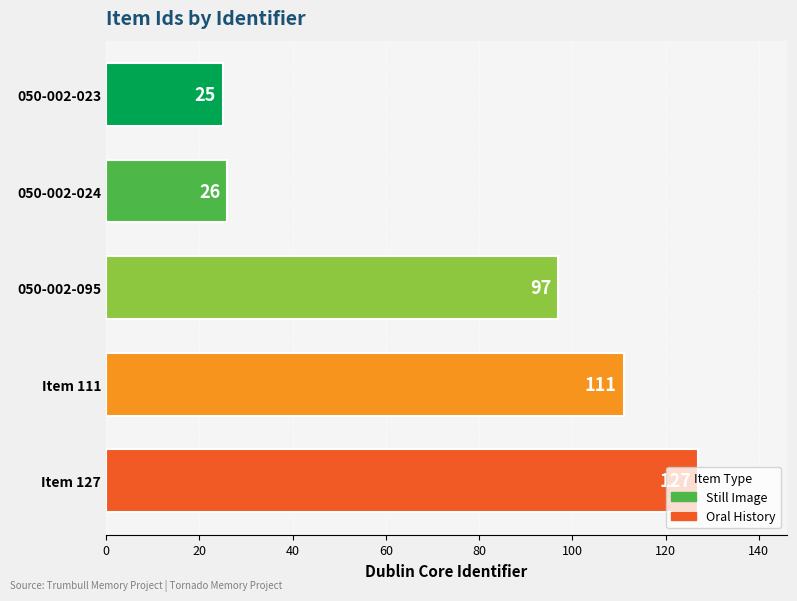

Rank the categories by value from highest to lowest.

Item 127, Item 111, 050-002-095, 050-002-024, 050-002-023